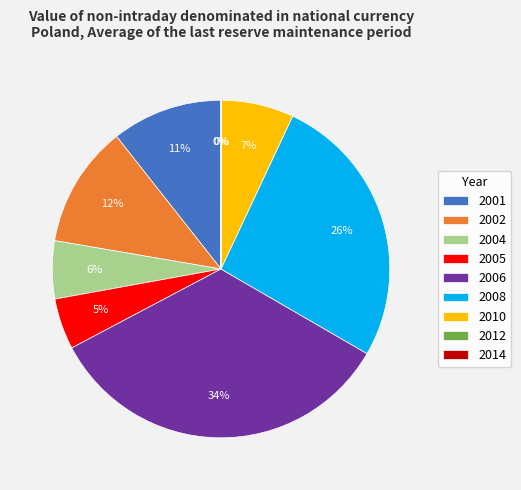

Which slice is the largest?

2006